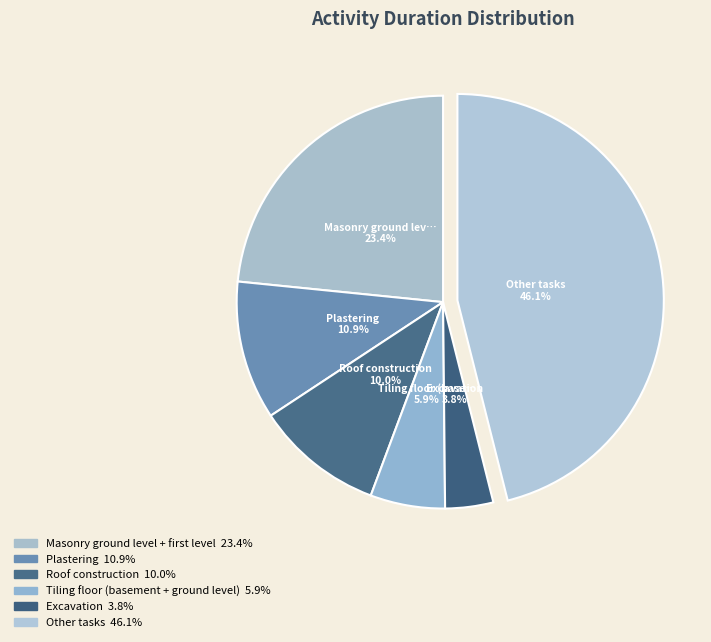

Is there any slice that represents more than half of the pie?

No